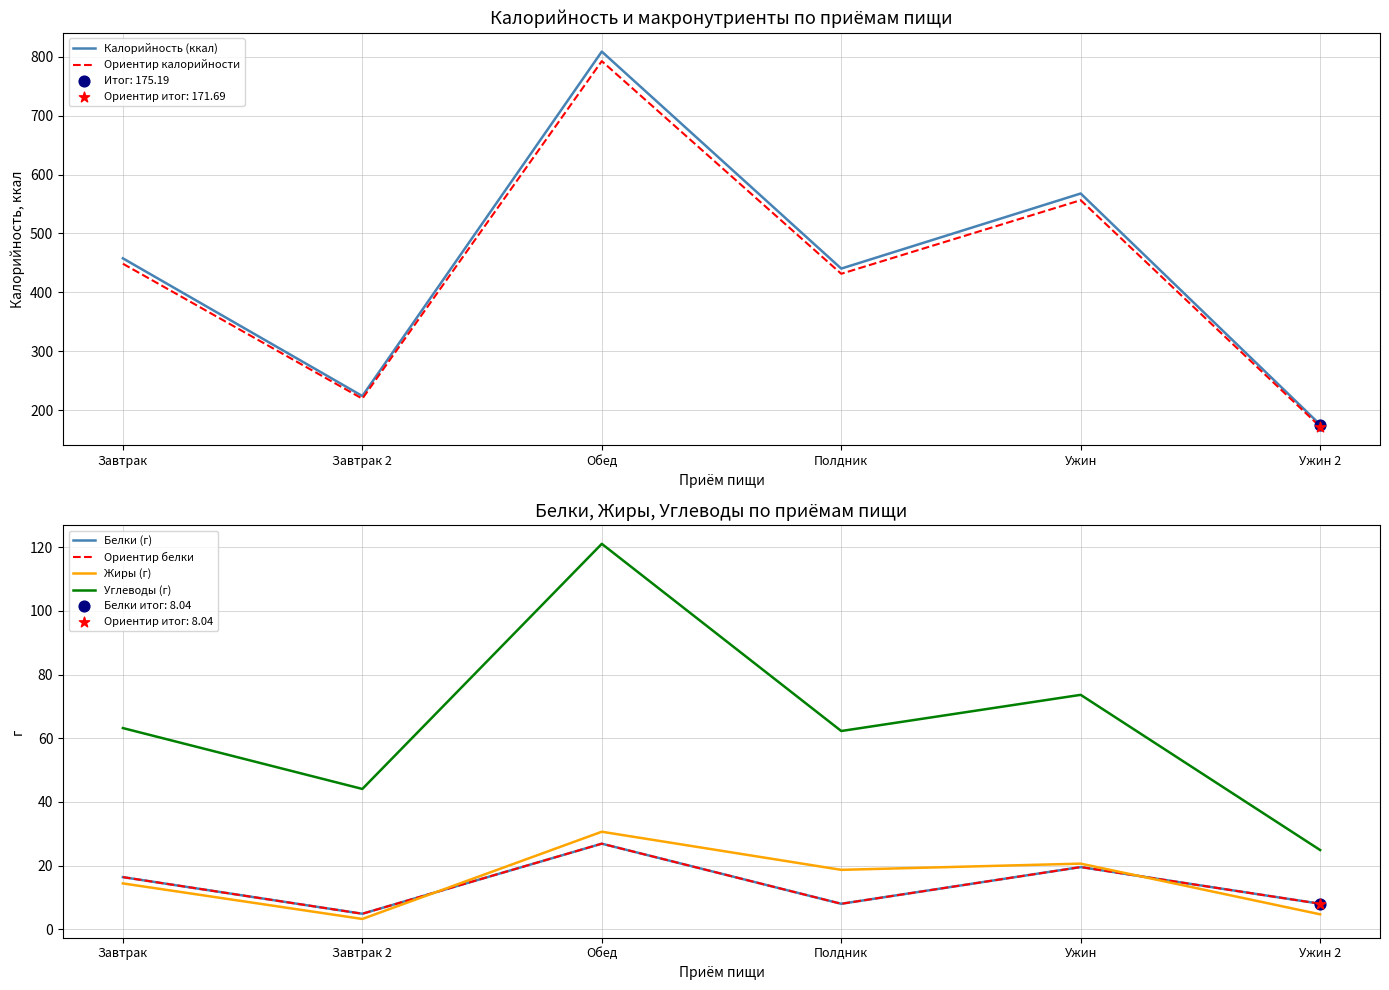

Which series reaches the minimum Y coordinate?

Жиры (г)